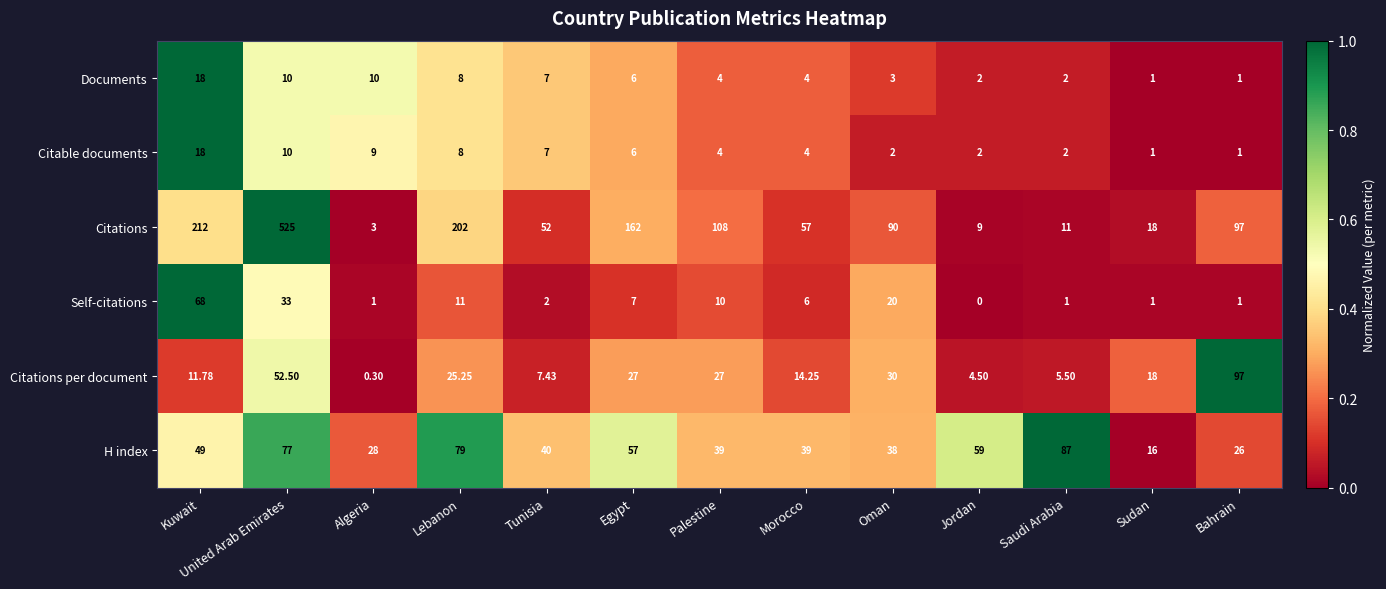

Which series has the largest total across all categories?

Citations